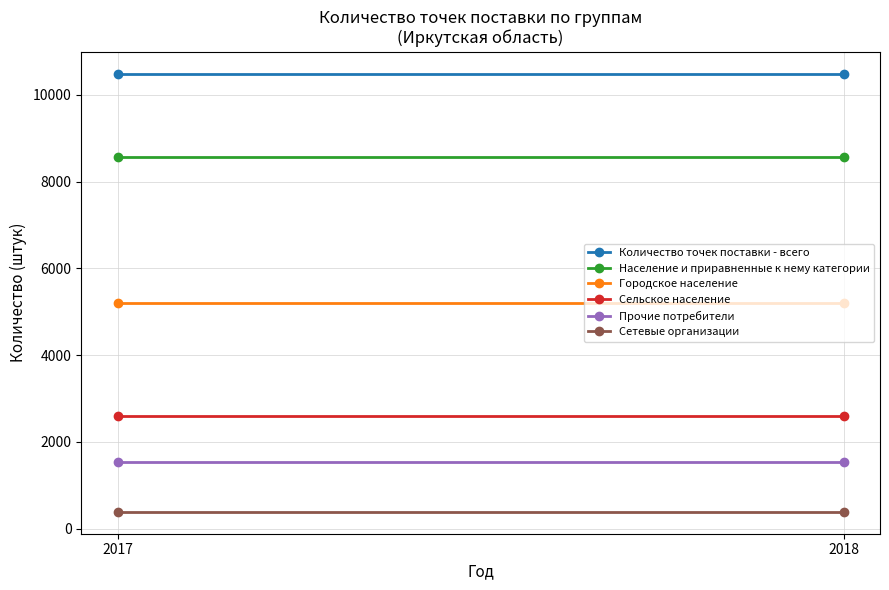

Is it true that Прочие потребители equals 672 at 2018?

False